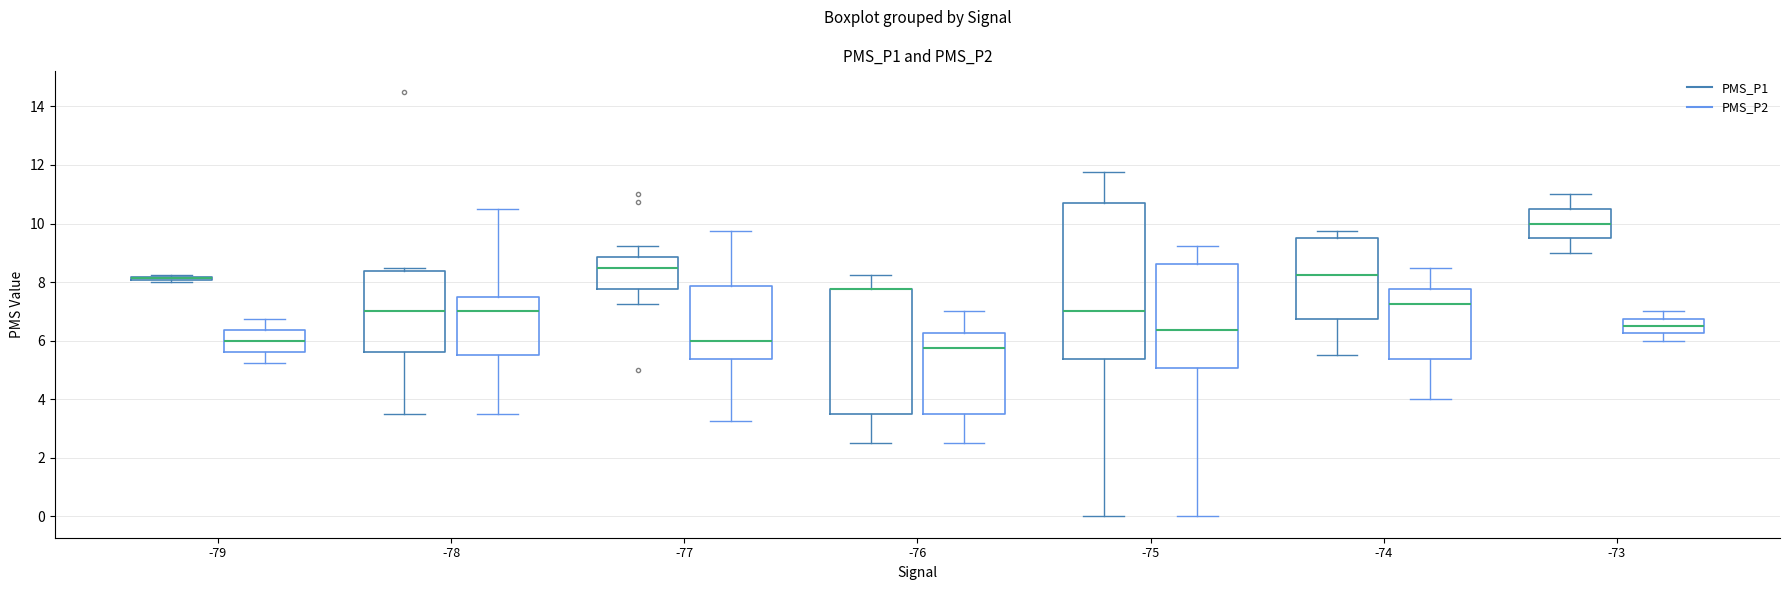

Comparing the boxes themselves (not the whiskers), which one is the tallest?

-75 (PMS_P1)